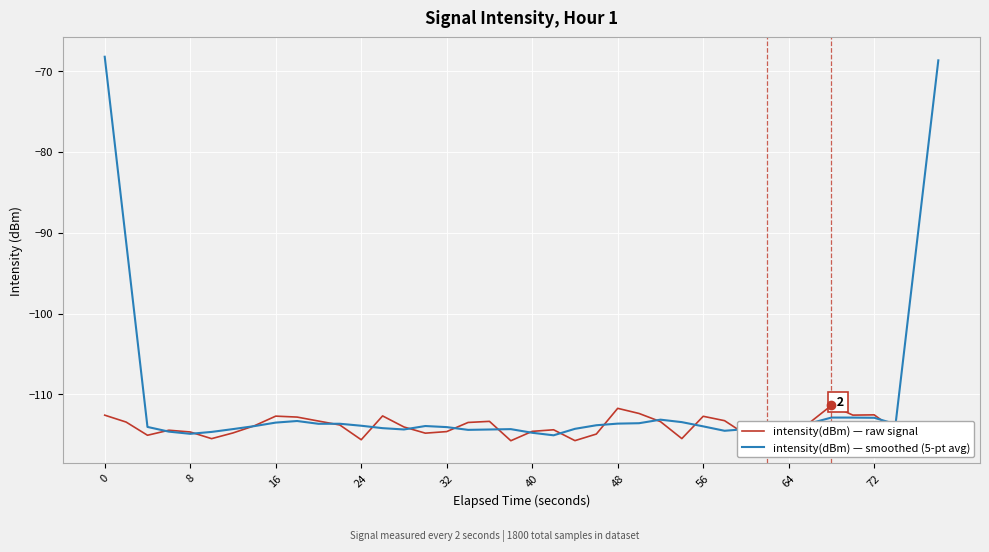

What is the difference between the maximum and minimum values in the intensity(dBm) — raw signal series?

4.7